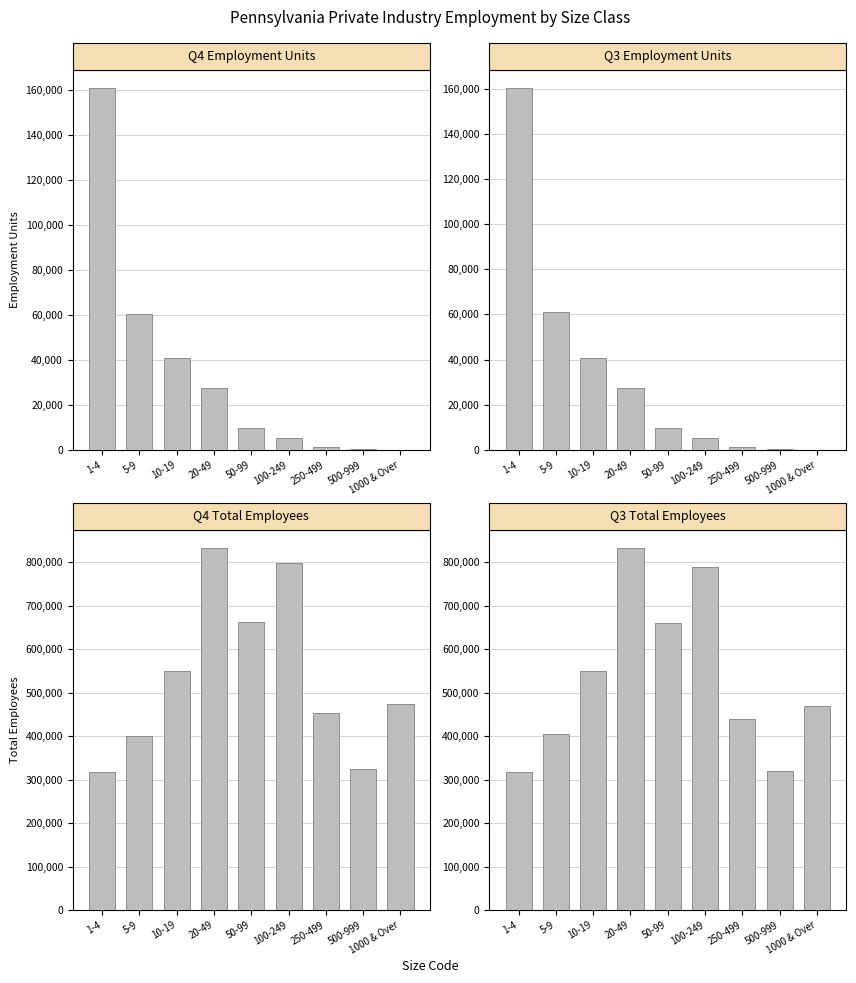

Does the chart contain any negative values?

No